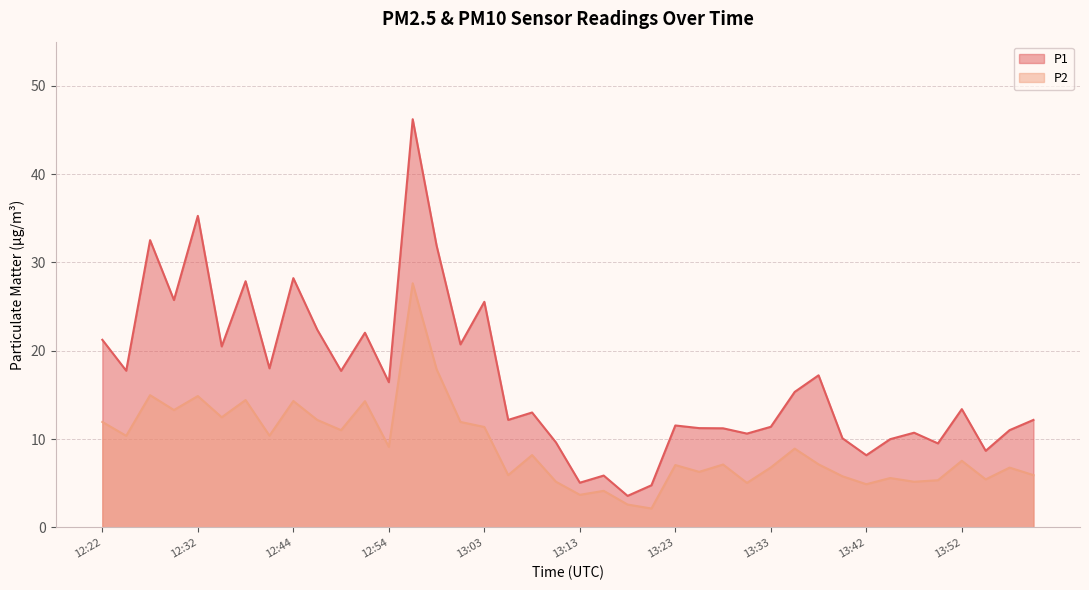

What is the maximum value shown in the chart?

46.2